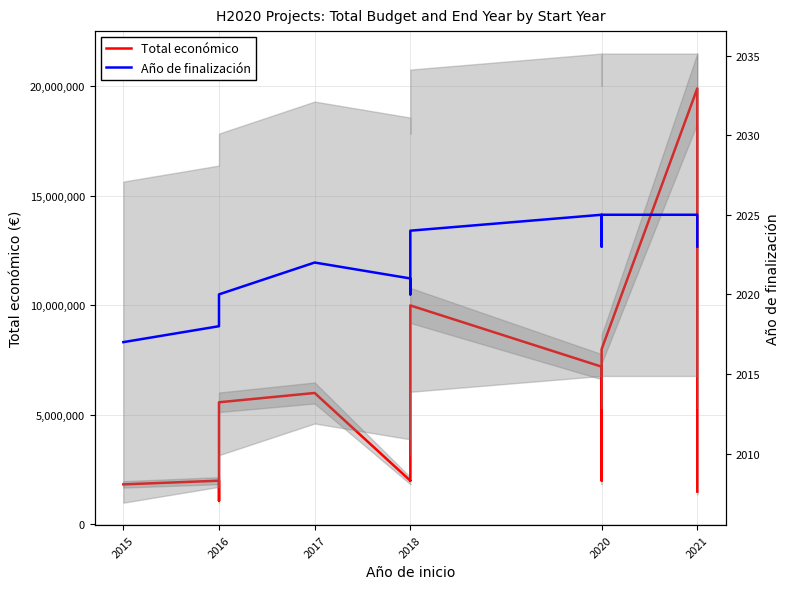

How many values in the Total económico series are below 1999937?

6